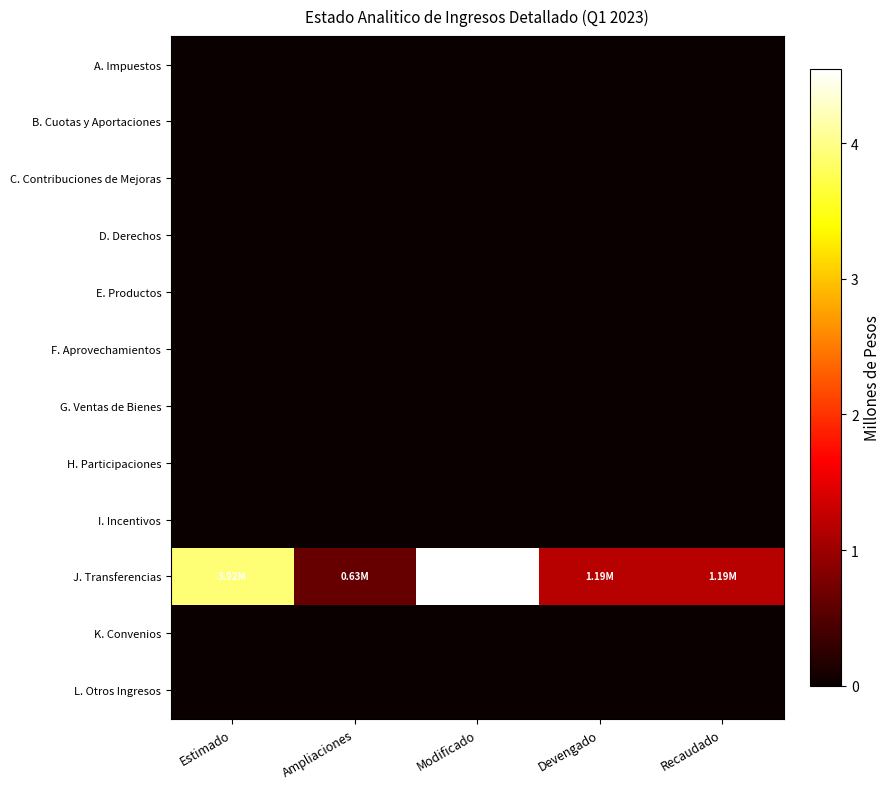

At which category is the sum across all series the highest?

Modificado